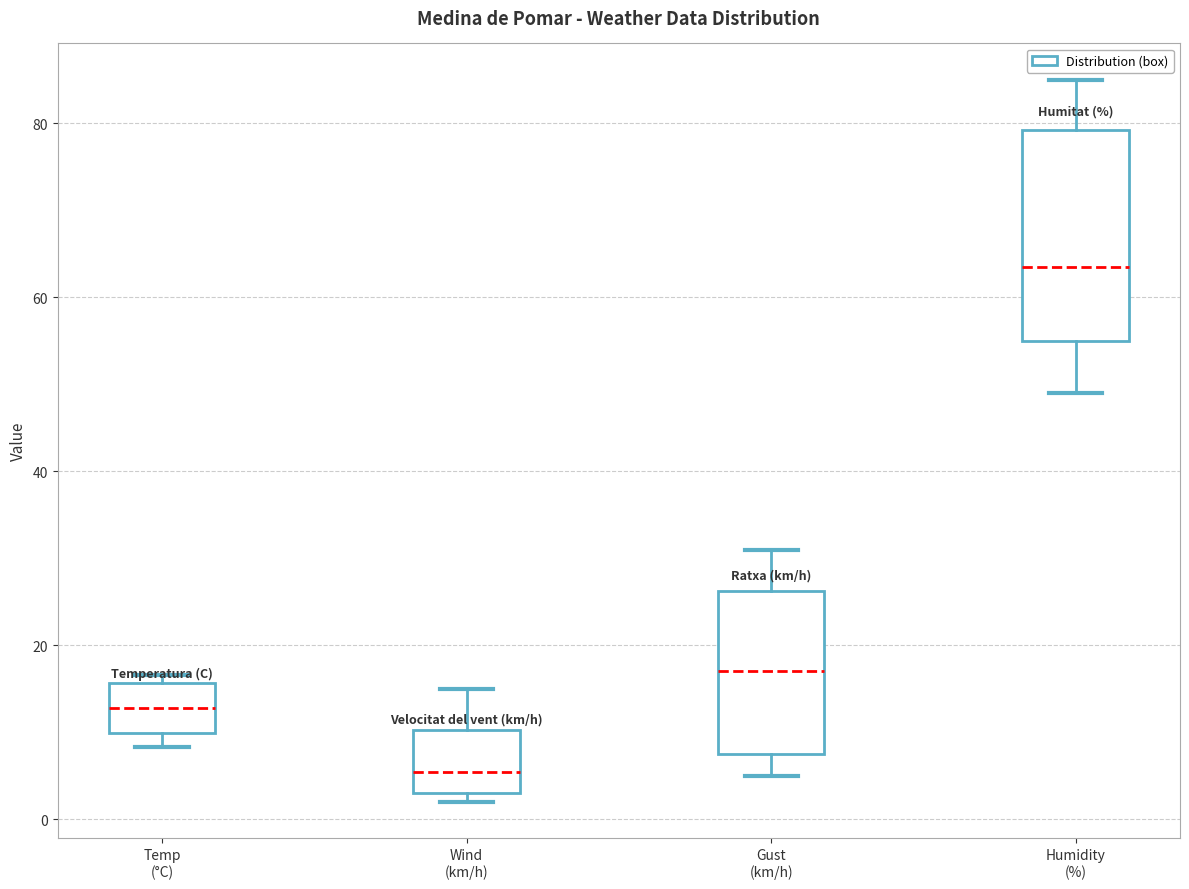

Reading left to right, read every box against the y-axis: the position of its median line, the range the box covers, and the ends of its whiskers. The values are not printed on the chart, so give them approximately, as read against the axis.

Temp (°C): median 12, box 10 to 16, whiskers 8 to 16 (just above the box's upper edge)
Wind (km/h): median 6, box 4 to 10, whiskers 2 to 16
Gust (km/h): median 18, box 8 to 26, whiskers 6 to 32
Humidity (%): median 64, box 56 to 80, whiskers 50 to 86